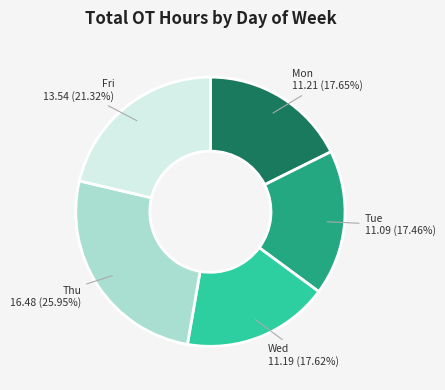

Is it true that Wed is 6% of the pie?

False